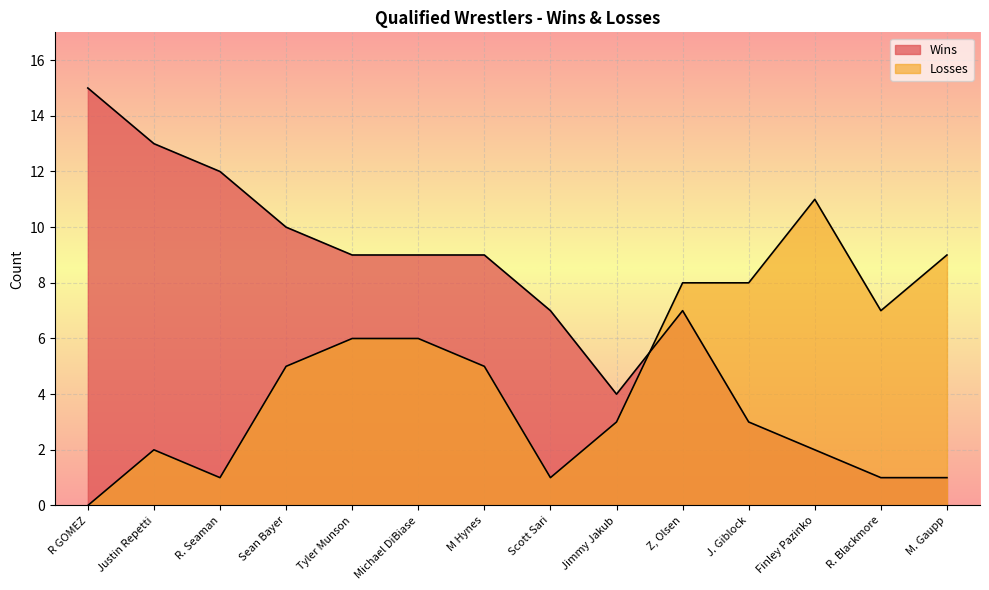

Which series has the largest total across all categories?

Wins